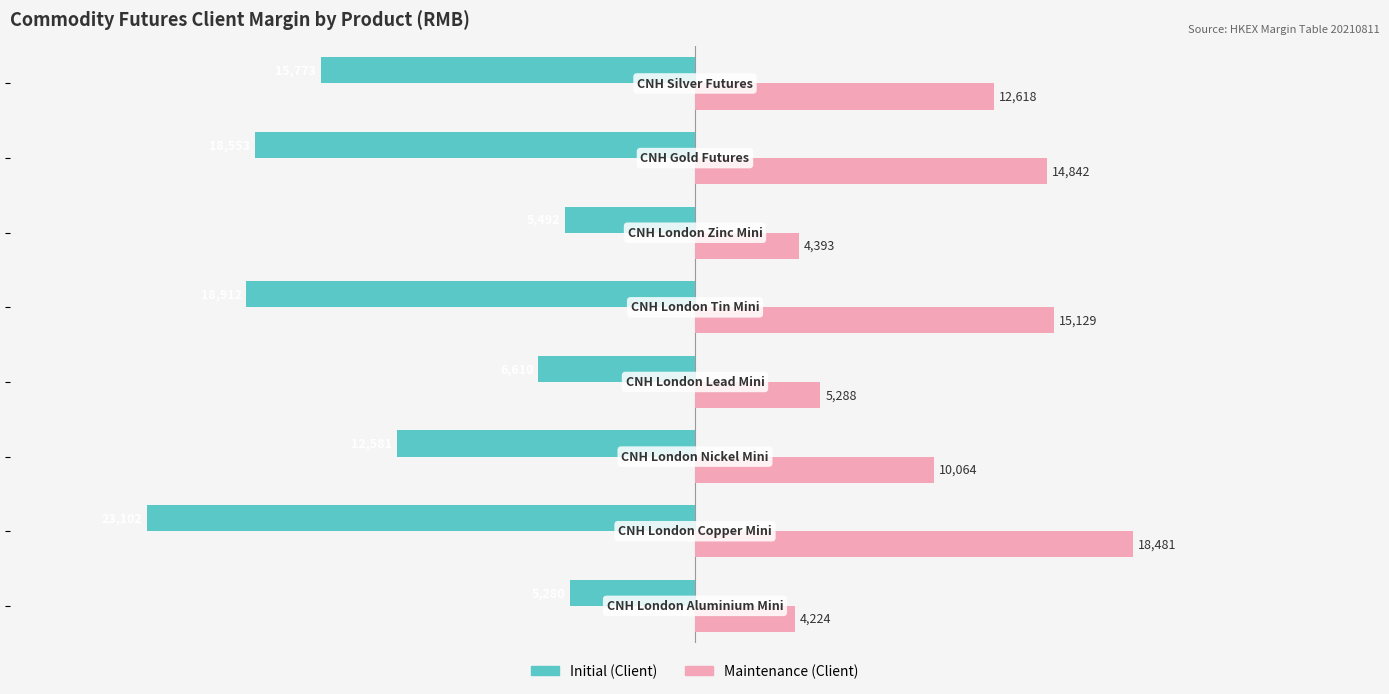

List the series in order of their peak value, highest first.

Maintenance (Client), Initial (Client)